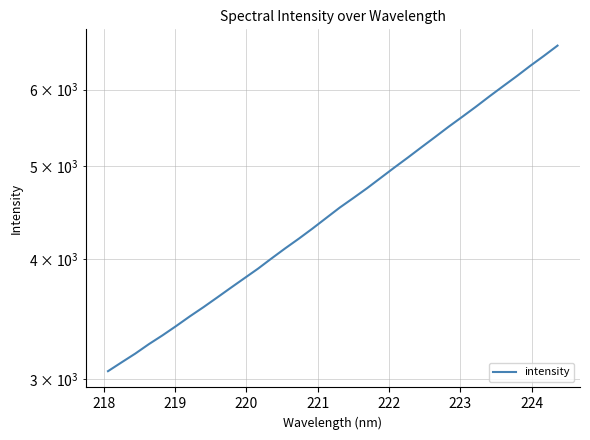

What is the smallest value displayed?

3059.3